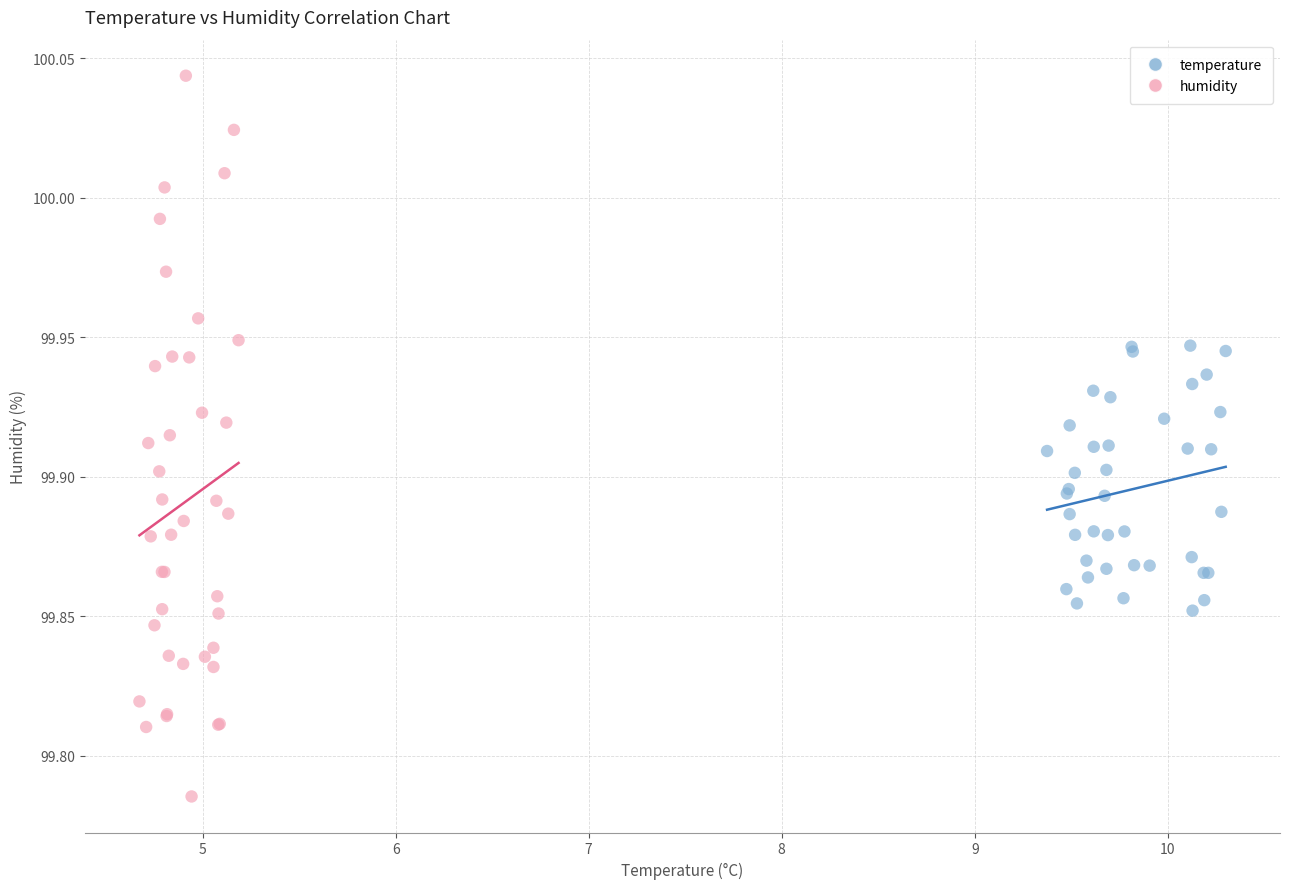

Which series contains the lowest Y value?

humidity